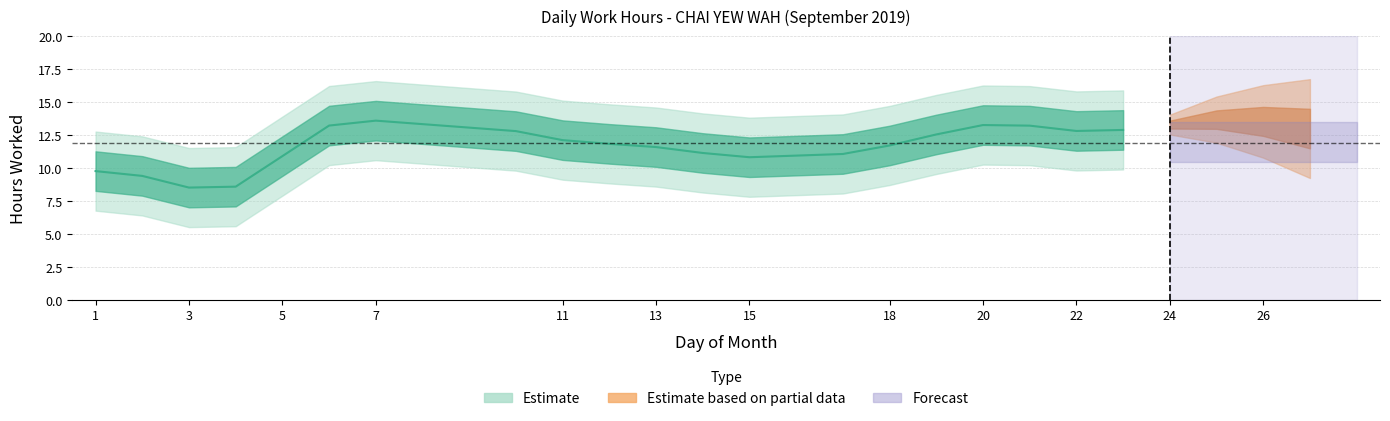

Between 3 and 4, which is larger?

3